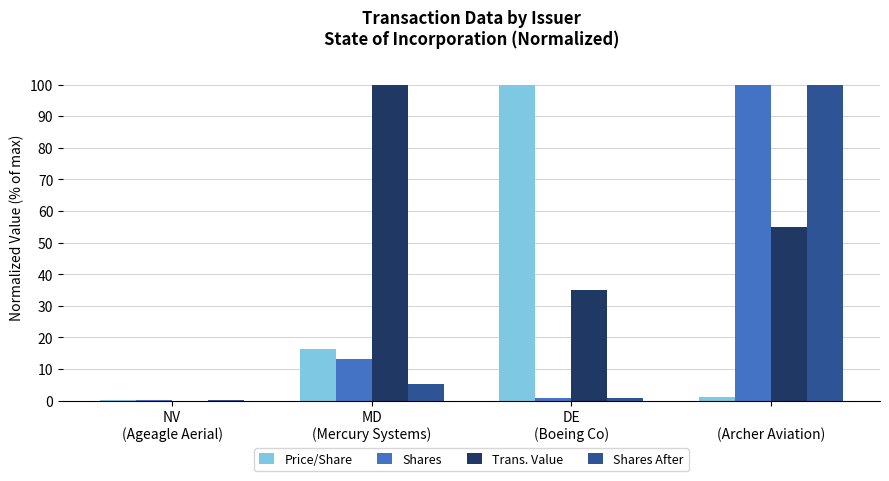

Is it true that Trans. Value equals 163.3 at MD
(Mercury Systems)?

False